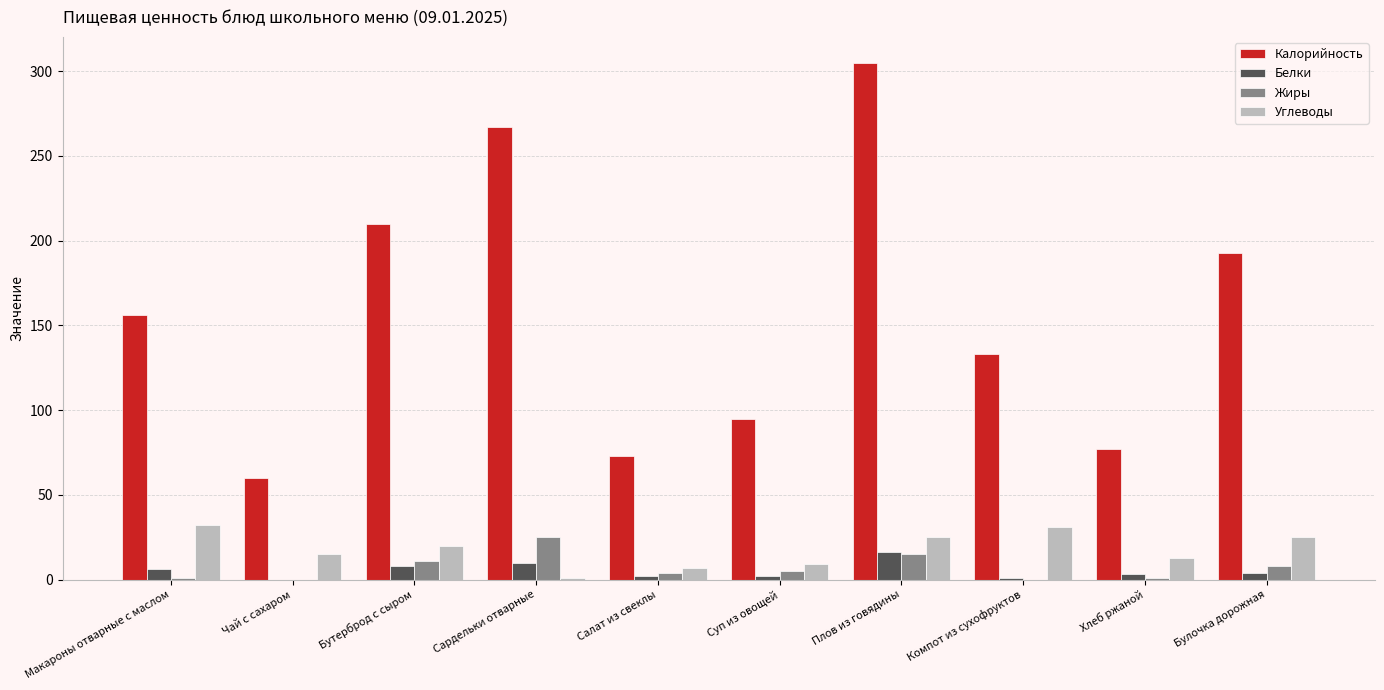

Which series changed the most between Макароны отварные с маслом and Хлеб ржаной?

Калорийность